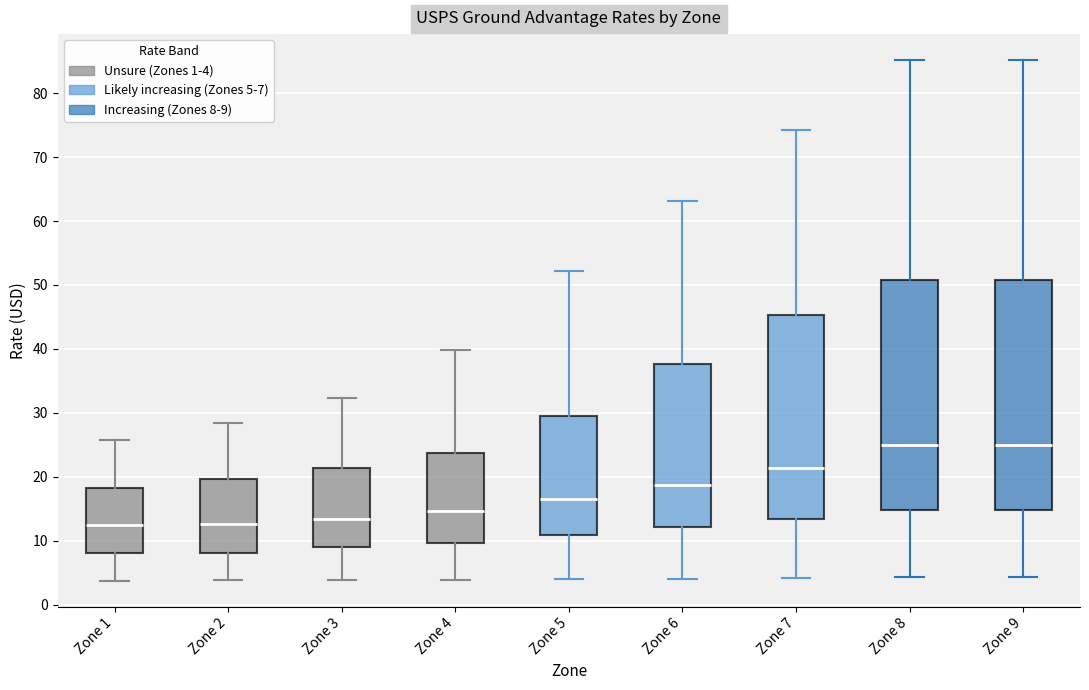

Reading left to right, transcribe this box plot: for each box, give where its median line is, the range the box spans, and where its two whiskers end, as read against the y-axis. The values are not printed on the chart, so give them approximately, as read against the axis.

Zone 1: median 12, box 8 to 18, whiskers 4 to 26
Zone 2: median 13, box 8 to 20, whiskers 4 to 28
Zone 3: median 13, box 9 to 21, whiskers 4 to 32
Zone 4: median 15, box 10 to 24, whiskers 4 to 40
Zone 5: median 17, box 11 to 30, whiskers 4 to 52
Zone 6: median 19, box 12 to 38, whiskers 4 to 63
Zone 7: median 21, box 13 to 45, whiskers 4 to 74
Zone 8: median 25, box 15 to 51, whiskers 4 to 85
Zone 9: median 25, box 15 to 51, whiskers 4 to 85